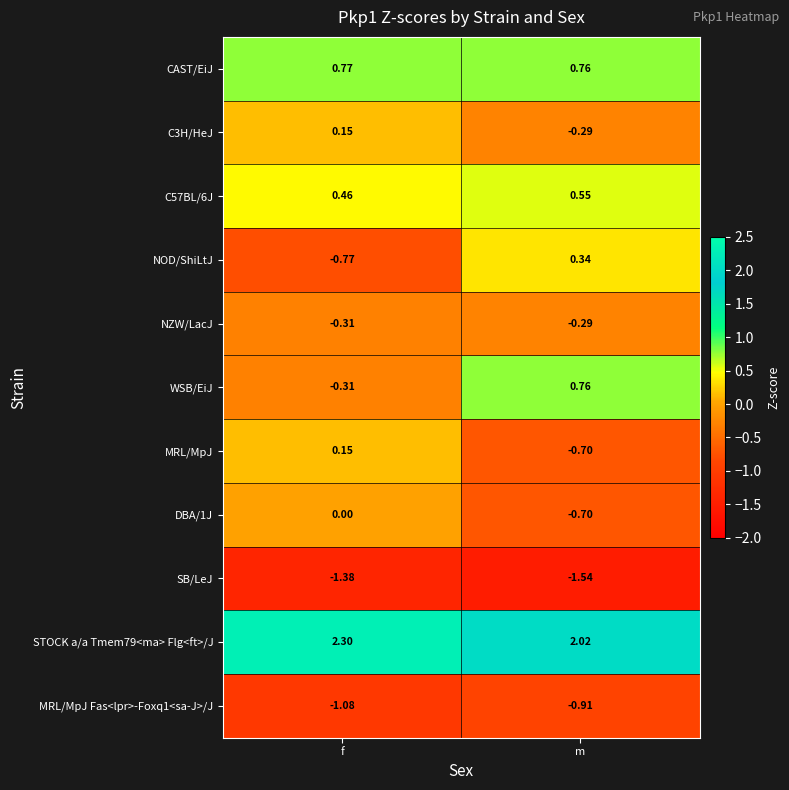

At which label does NOD/ShiLtJ first exceed 0?

m